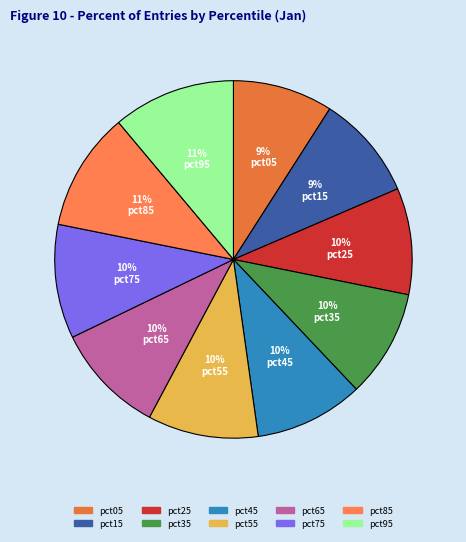

Is it true that pct45 is 18% of the pie?

False